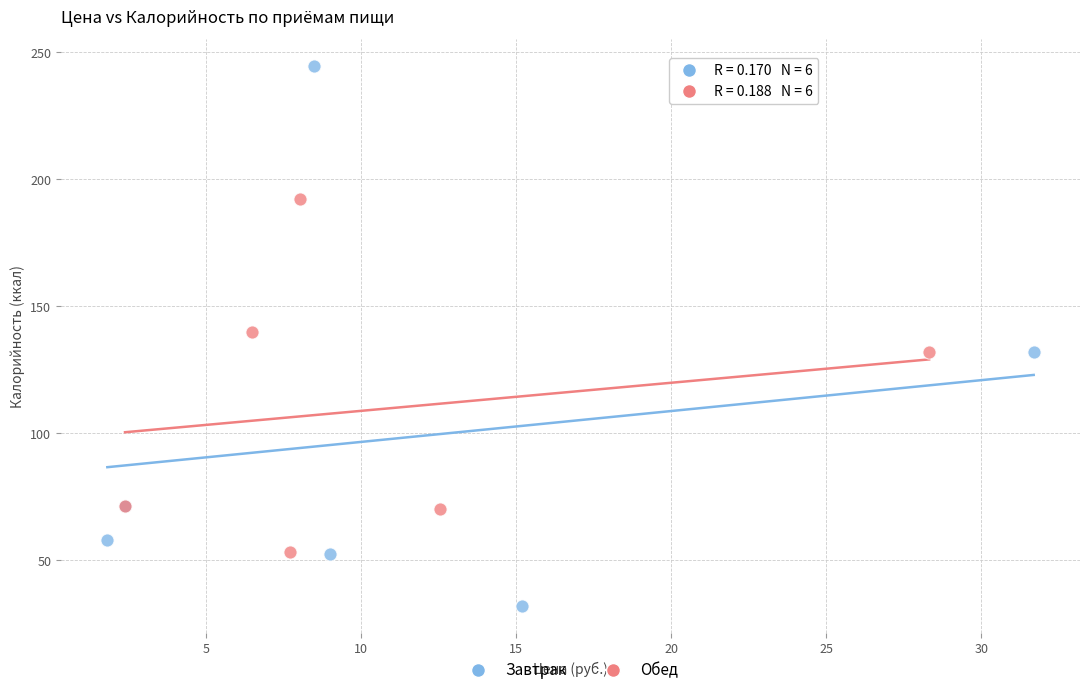

Which series contains the lowest Y value?

Завтрак